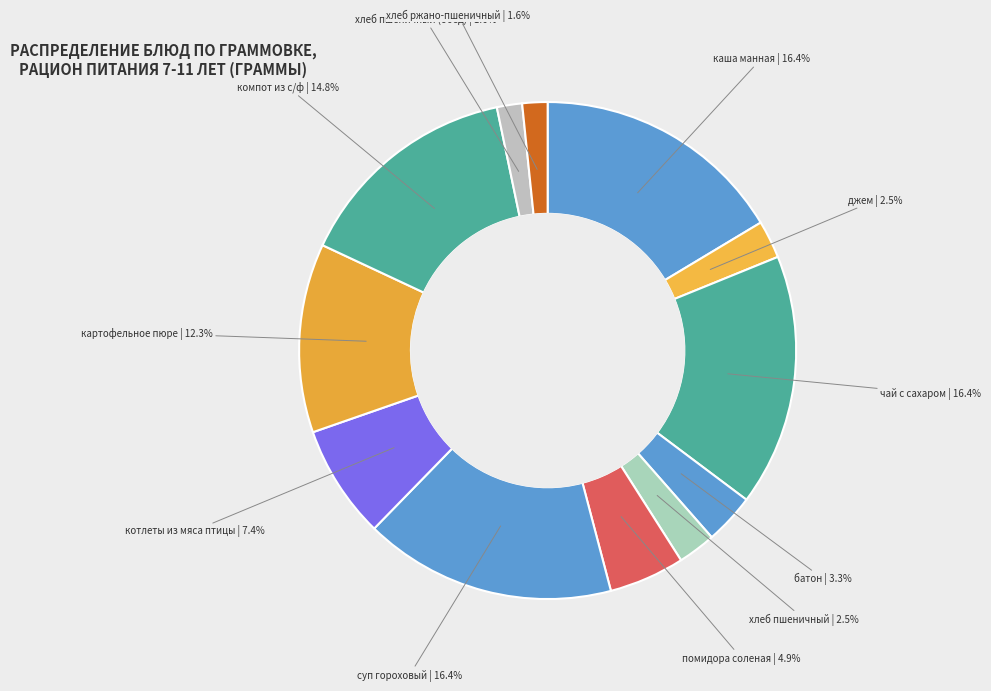

How many segments does this pie chart have?

12